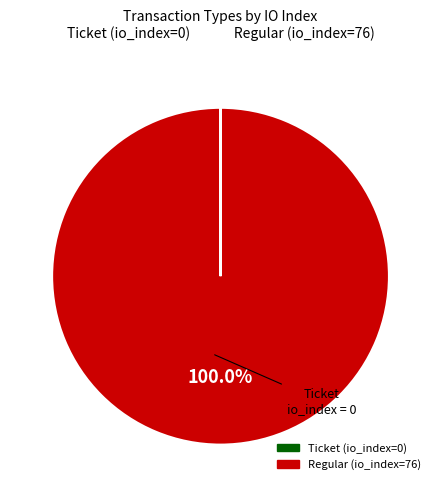

What is the majority slice?

Regular